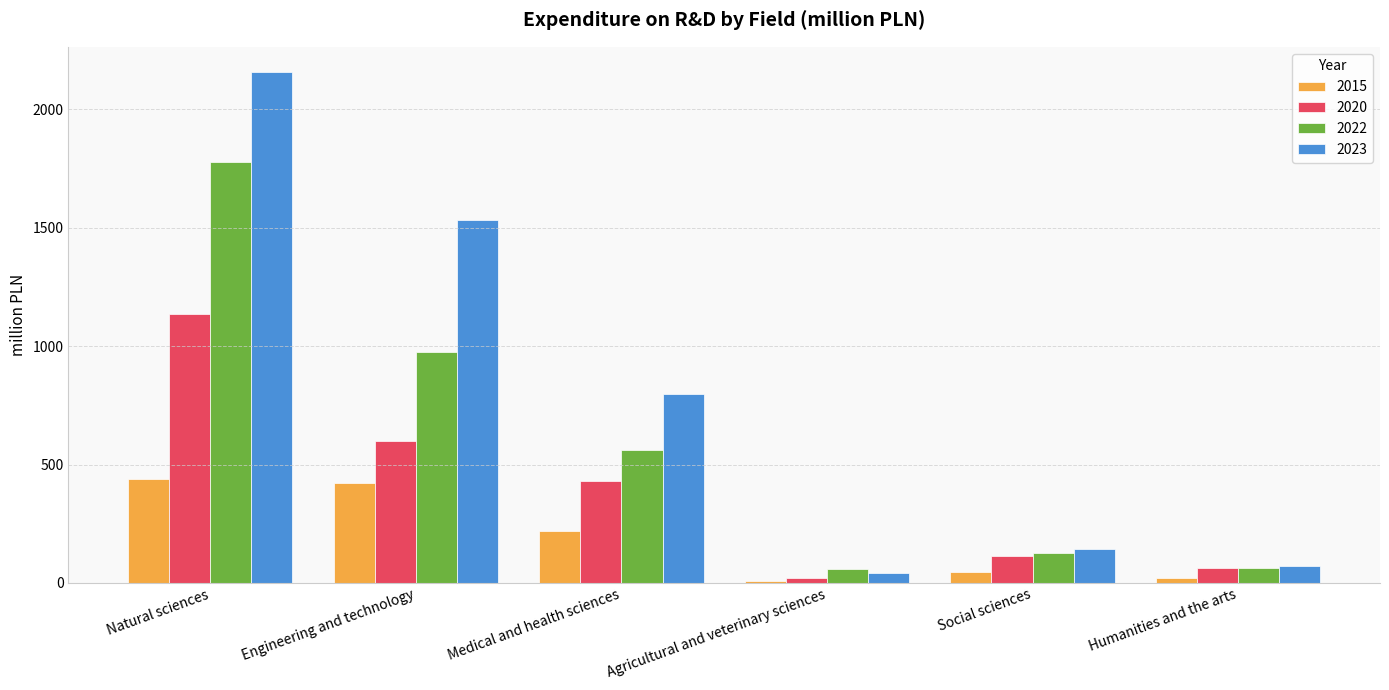

Rank the series by their average value, from lowest to highest.

2015, 2020, 2022, 2023